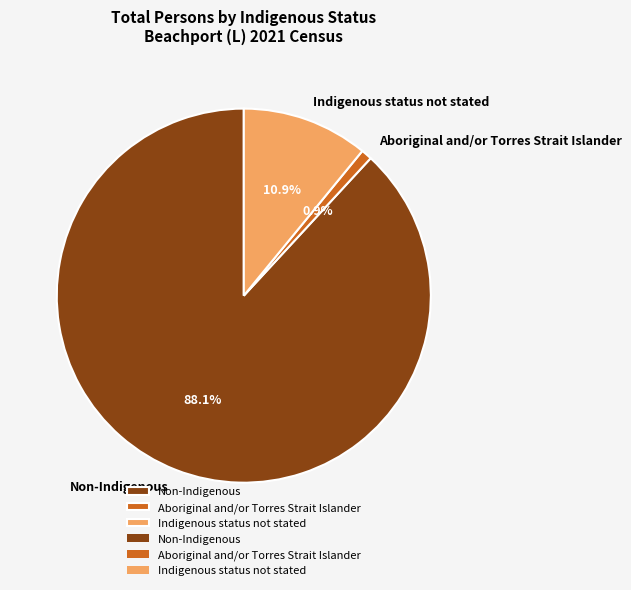

Which category has the biggest portion of the pie?

Non-Indigenous